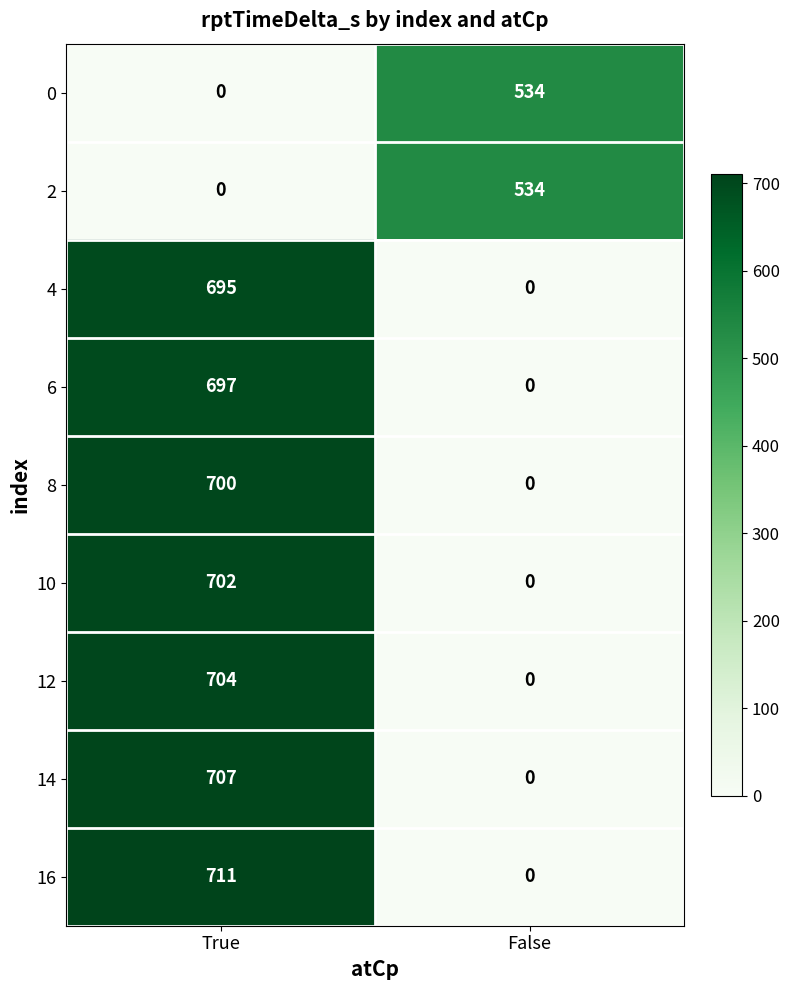

Reading left to right, extract all data points from this chart.

0: True=0	False=534
2: True=0	False=534
4: True=695	False=0
6: True=697	False=0
8: True=700	False=0
10: True=702	False=0
12: True=704	False=0
14: True=707	False=0
16: True=711	False=0